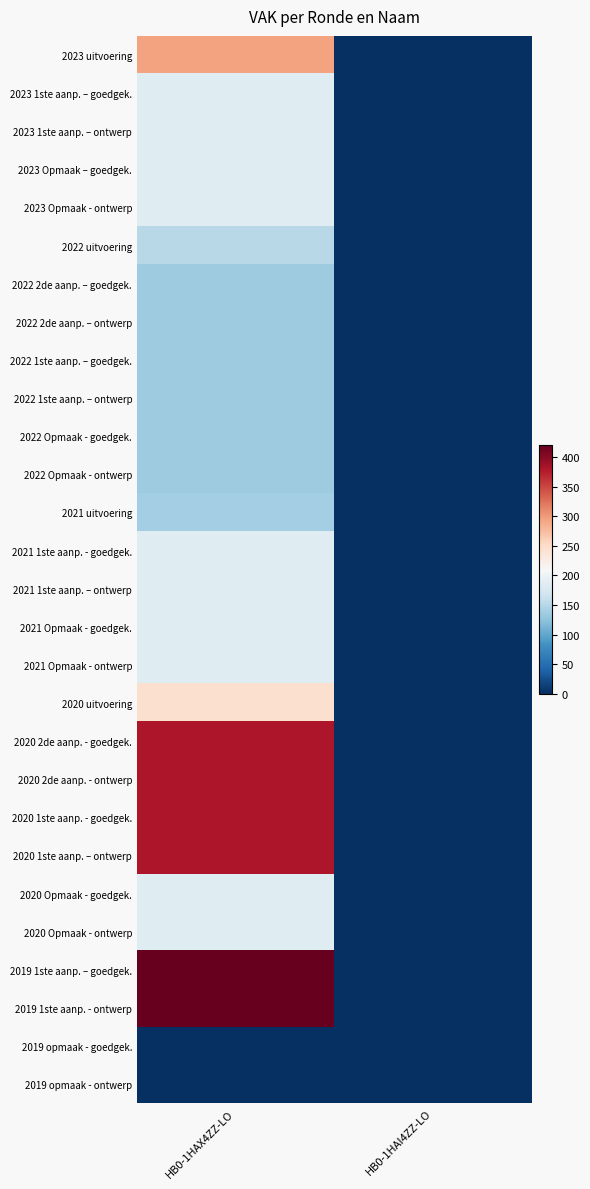

Reading left to right, transcribe all the data shown in this chart.

2023 uitvoering: HB0-1HAX4ZZ-LO=294	HB0-1HAI4ZZ-LO=0
2023 1ste aanp. – goedgek.: HB0-1HAX4ZZ-LO=185	HB0-1HAI4ZZ-LO=0
2023 1ste aanp. – ontwerp: HB0-1HAX4ZZ-LO=185	HB0-1HAI4ZZ-LO=0
2023 Opmaak – goedgek.: HB0-1HAX4ZZ-LO=185	HB0-1HAI4ZZ-LO=0
2023 Opmaak - ontwerp: HB0-1HAX4ZZ-LO=185	HB0-1HAI4ZZ-LO=0
2022 uitvoering: HB0-1HAX4ZZ-LO=151	HB0-1HAI4ZZ-LO=0
2022 2de aanp. – goedgek.: HB0-1HAX4ZZ-LO=135	HB0-1HAI4ZZ-LO=0
2022 2de aanp. – ontwerp: HB0-1HAX4ZZ-LO=135	HB0-1HAI4ZZ-LO=0
2022 1ste aanp. – goedgek.: HB0-1HAX4ZZ-LO=135	HB0-1HAI4ZZ-LO=0
2022 1ste aanp. – ontwerp: HB0-1HAX4ZZ-LO=135	HB0-1HAI4ZZ-LO=0
2022 Opmaak - goedgek.: HB0-1HAX4ZZ-LO=135	HB0-1HAI4ZZ-LO=0
2022 Opmaak - ontwerp: HB0-1HAX4ZZ-LO=135	HB0-1HAI4ZZ-LO=0
2021 uitvoering: HB0-1HAX4ZZ-LO=139	HB0-1HAI4ZZ-LO=0
2021 1ste aanp. - goedgek.: HB0-1HAX4ZZ-LO=185	HB0-1HAI4ZZ-LO=0
2021 1ste aanp. – ontwerp: HB0-1HAX4ZZ-LO=185	HB0-1HAI4ZZ-LO=0
2021 Opmaak - goedgek.: HB0-1HAX4ZZ-LO=185	HB0-1HAI4ZZ-LO=0
2021 Opmaak - ontwerp: HB0-1HAX4ZZ-LO=185	HB0-1HAI4ZZ-LO=0
2020 uitvoering: HB0-1HAX4ZZ-LO=243	HB0-1HAI4ZZ-LO=0
2020 2de aanp. - goedgek.: HB0-1HAX4ZZ-LO=380	HB0-1HAI4ZZ-LO=0
2020 2de aanp. - ontwerp: HB0-1HAX4ZZ-LO=380	HB0-1HAI4ZZ-LO=0
2020 1ste aanp. - goedgek.: HB0-1HAX4ZZ-LO=380	HB0-1HAI4ZZ-LO=0
2020 1ste aanp. – ontwerp: HB0-1HAX4ZZ-LO=380	HB0-1HAI4ZZ-LO=0
2020 Opmaak - goedgek.: HB0-1HAX4ZZ-LO=185	HB0-1HAI4ZZ-LO=0
2020 Opmaak - ontwerp: HB0-1HAX4ZZ-LO=185	HB0-1HAI4ZZ-LO=0
2019 1ste aanp. – goedgek.: HB0-1HAX4ZZ-LO=420	HB0-1HAI4ZZ-LO=0
2019 1ste aanp. - ontwerp: HB0-1HAX4ZZ-LO=420	HB0-1HAI4ZZ-LO=0
2019 opmaak - goedgek.: HB0-1HAX4ZZ-LO=0	HB0-1HAI4ZZ-LO=0
2019 opmaak - ontwerp: HB0-1HAX4ZZ-LO=0	HB0-1HAI4ZZ-LO=0